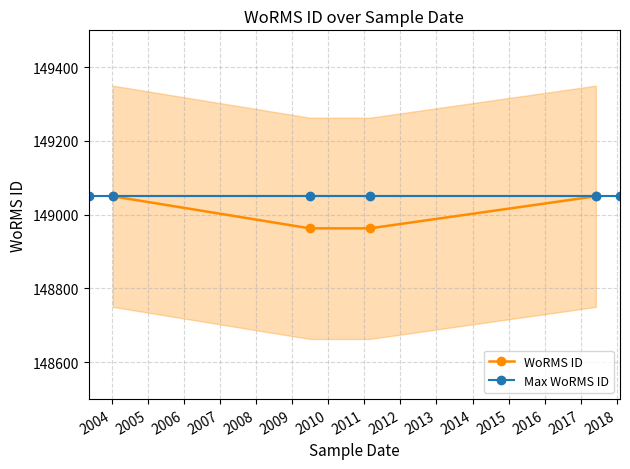

Which has a higher value, 2004-01-13 or 2017-06-02?

2004-01-13